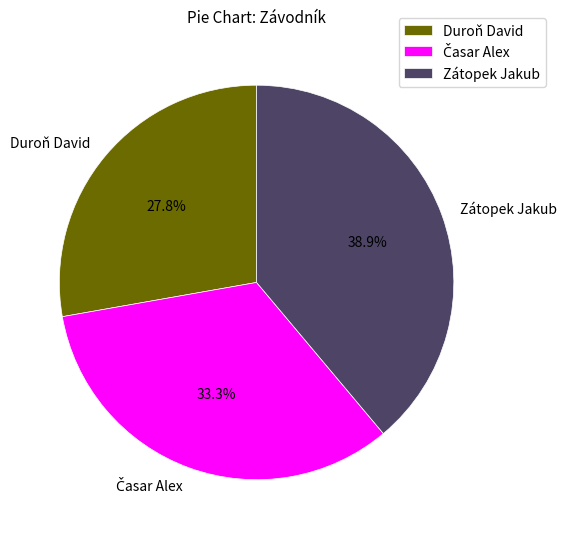

What percentage is the Zátopek Jakub slice, to the nearest percent?

39%